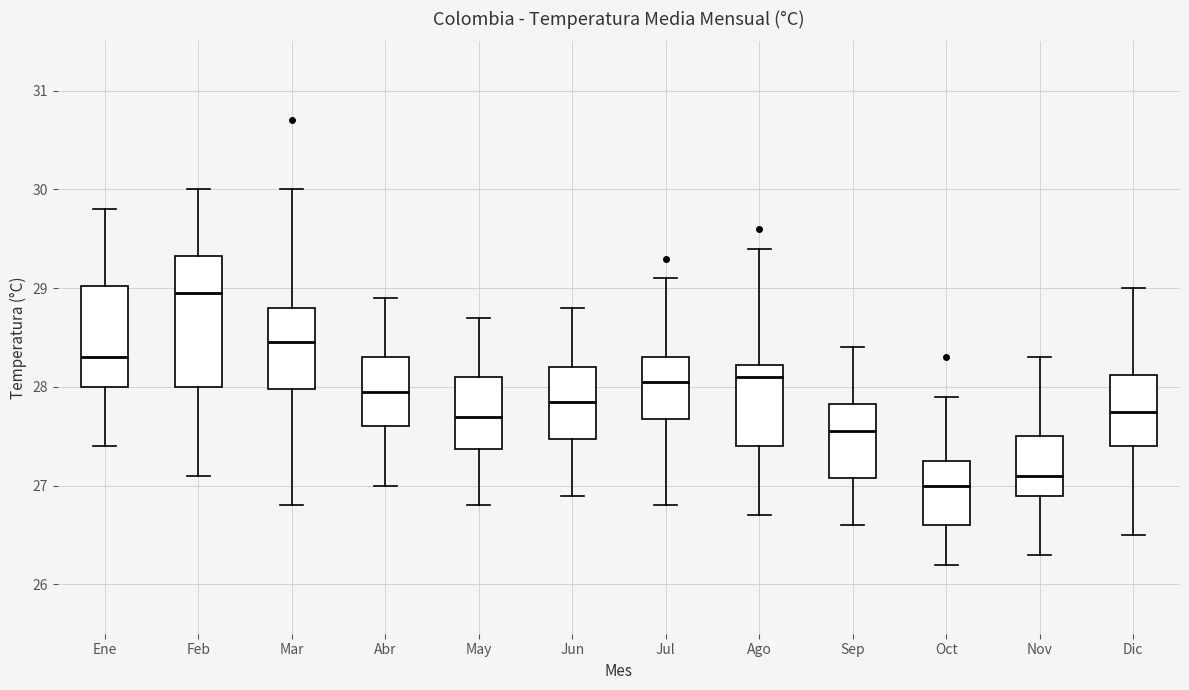

Reading left to right, transcribe this box plot: for each box, give where its median line is, the range the box spans, and where its two whiskers end, as read against the y-axis. The values are not printed on the chart, so give them approximately, as read against the axis.

Ene: median 28.3, box 28.0 to 29.0, whiskers 27.4 to 29.8
Feb: median 29.0, box 28.0 to 29.3, whiskers 27.1 to 30.0
Mar: median 28.5, box 28.0 to 28.8, whiskers 26.8 to 30.0
Abr: median 28.0, box 27.6 to 28.3, whiskers 27.0 to 28.9
May: median 27.7, box 27.4 to 28.1, whiskers 26.8 to 28.7
Jun: median 27.9, box 27.5 to 28.2, whiskers 26.9 to 28.8
Jul: median 28.1, box 27.7 to 28.3, whiskers 26.8 to 29.1
Ago: median 28.1, box 27.4 to 28.2, whiskers 26.7 to 29.4
Sep: median 27.6, box 27.1 to 27.8, whiskers 26.6 to 28.4
Oct: median 27.0, box 26.6 to 27.3, whiskers 26.2 to 27.9
Nov: median 27.1, box 26.9 to 27.5, whiskers 26.3 to 28.3
Dic: median 27.8, box 27.4 to 28.1, whiskers 26.5 to 29.0